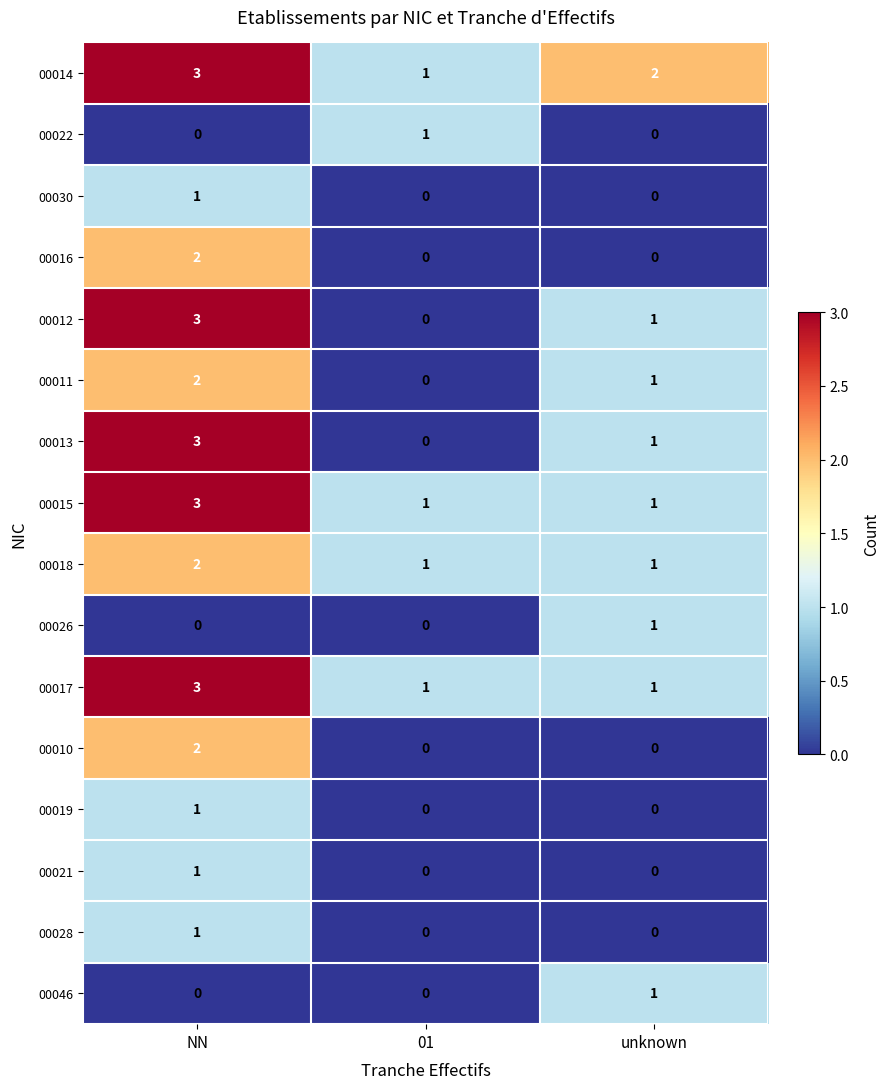

At which category does the chart reach its peak across all series?

NN